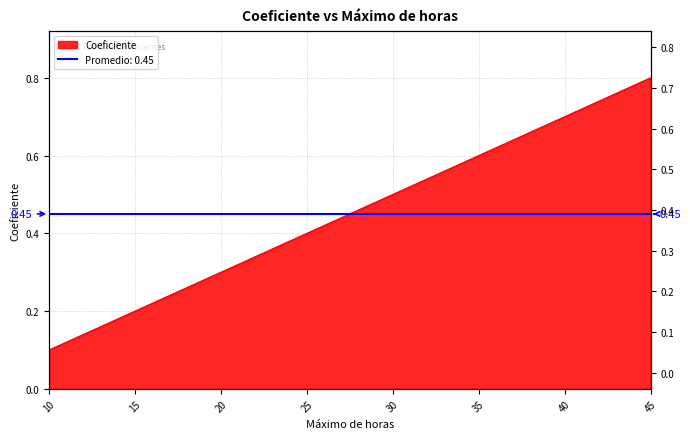

Between 25 and 35, which is larger?

35